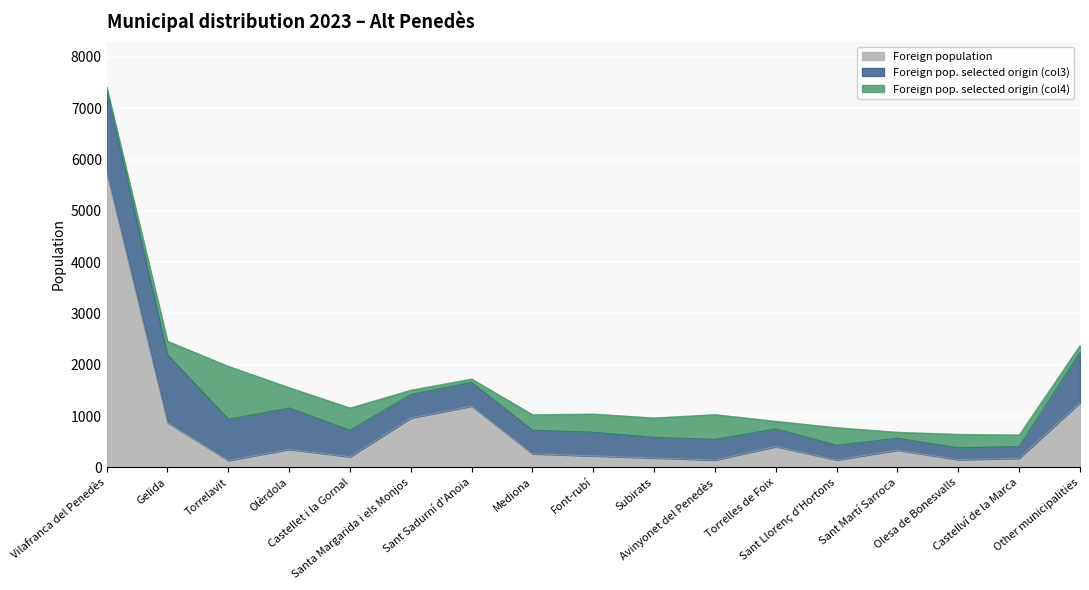

Where is Foreign population nearest to the value 2944?

Other municipalities